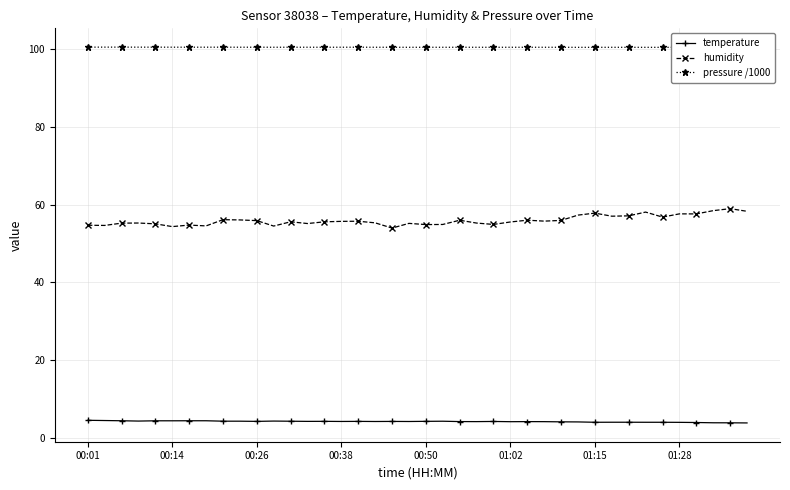

The value of humidity at 00:14 is 54.4. True or false?

True